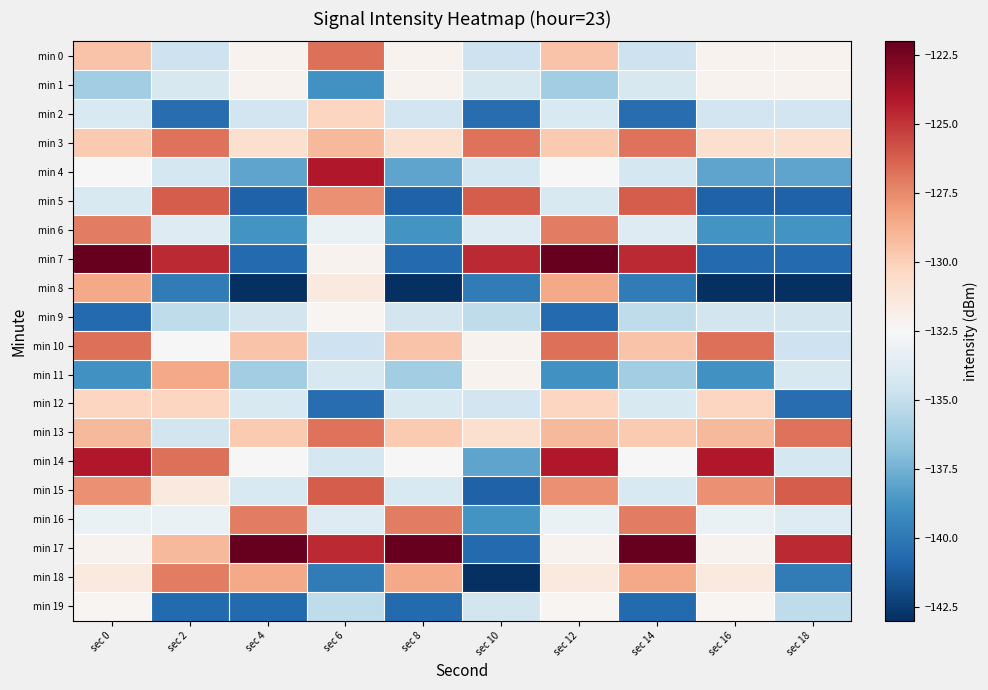

What is the smallest value displayed?

-143.0